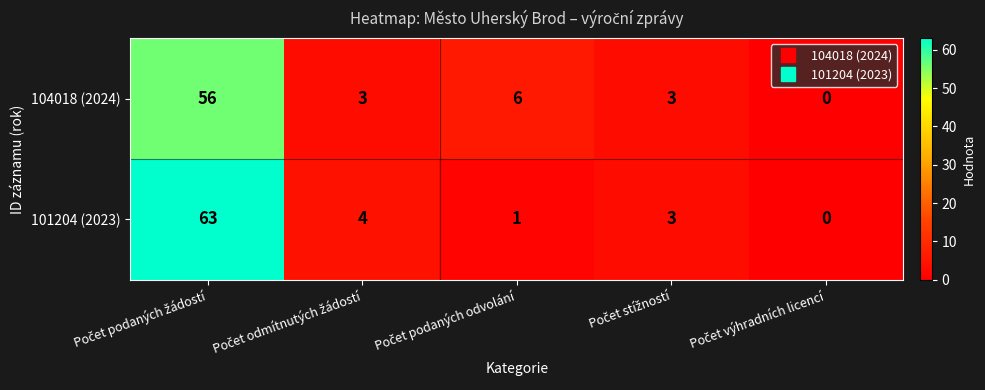

Rank the series by their maximum value, from lowest to highest.

104018 (2024), 101204 (2023)